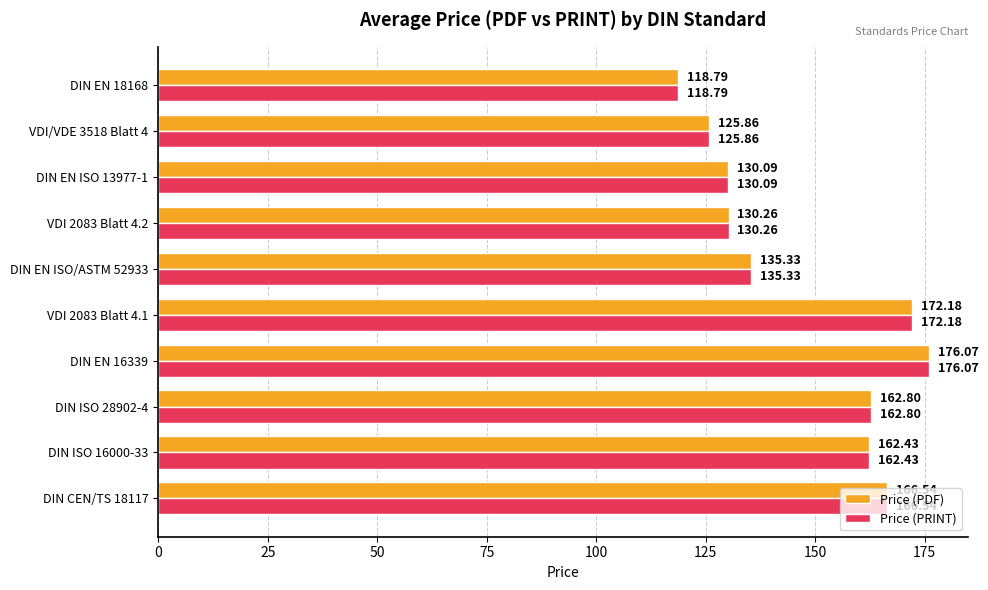

How many series are shown in this chart?

2